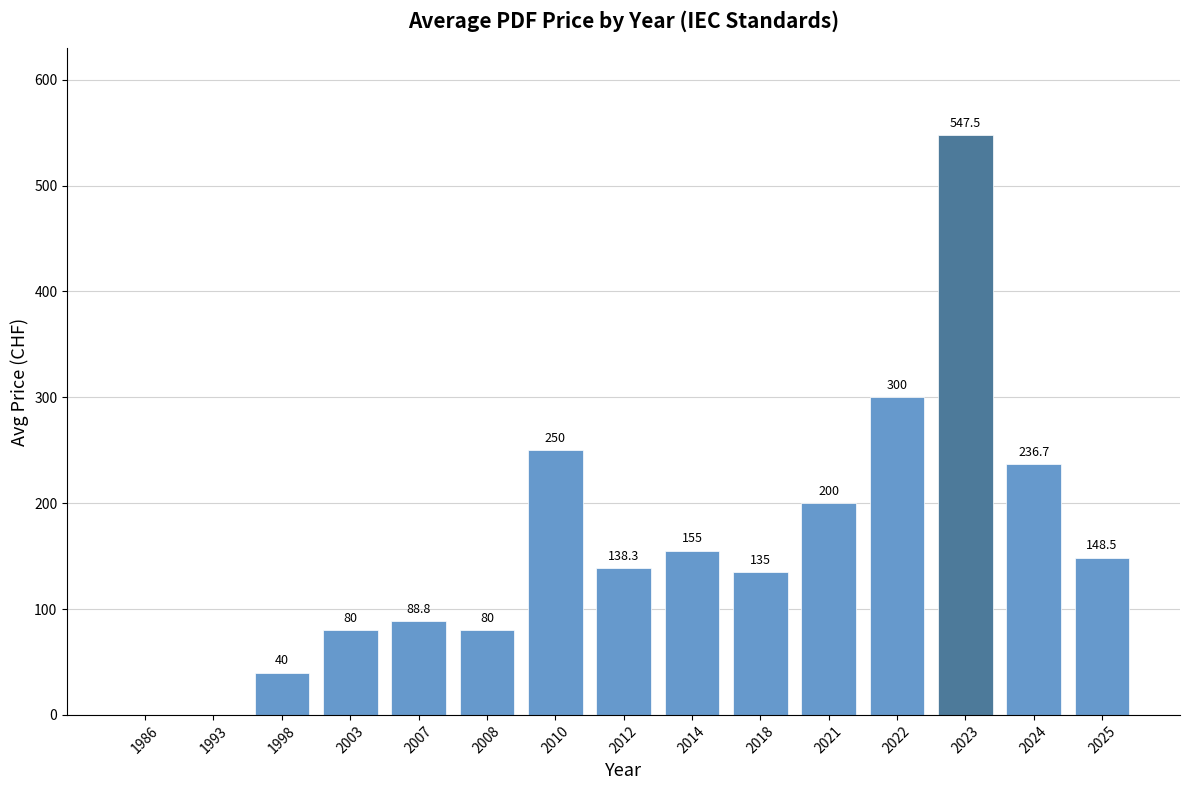

How many series are shown in this chart?

1